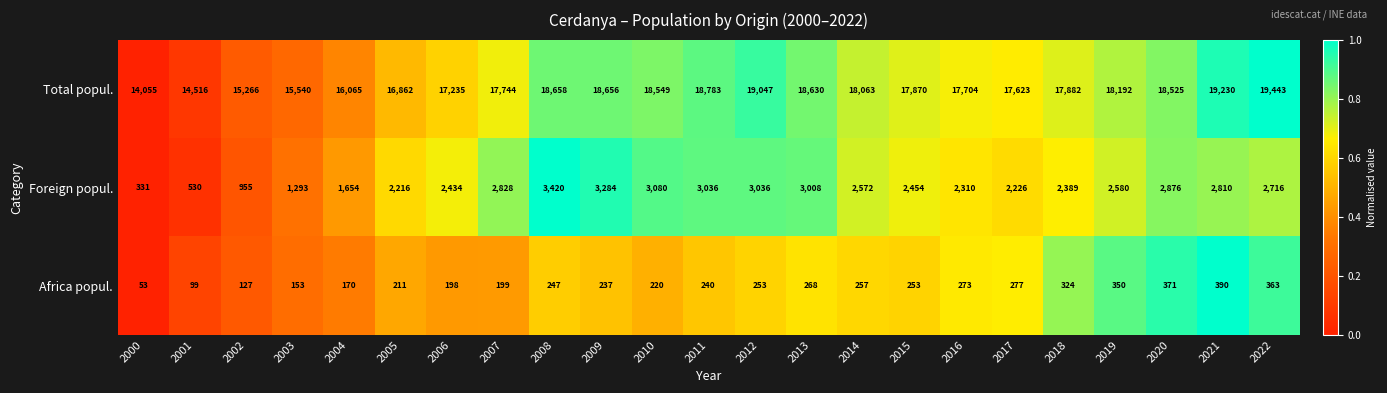

Which series has the largest total across all categories?

Total popul.